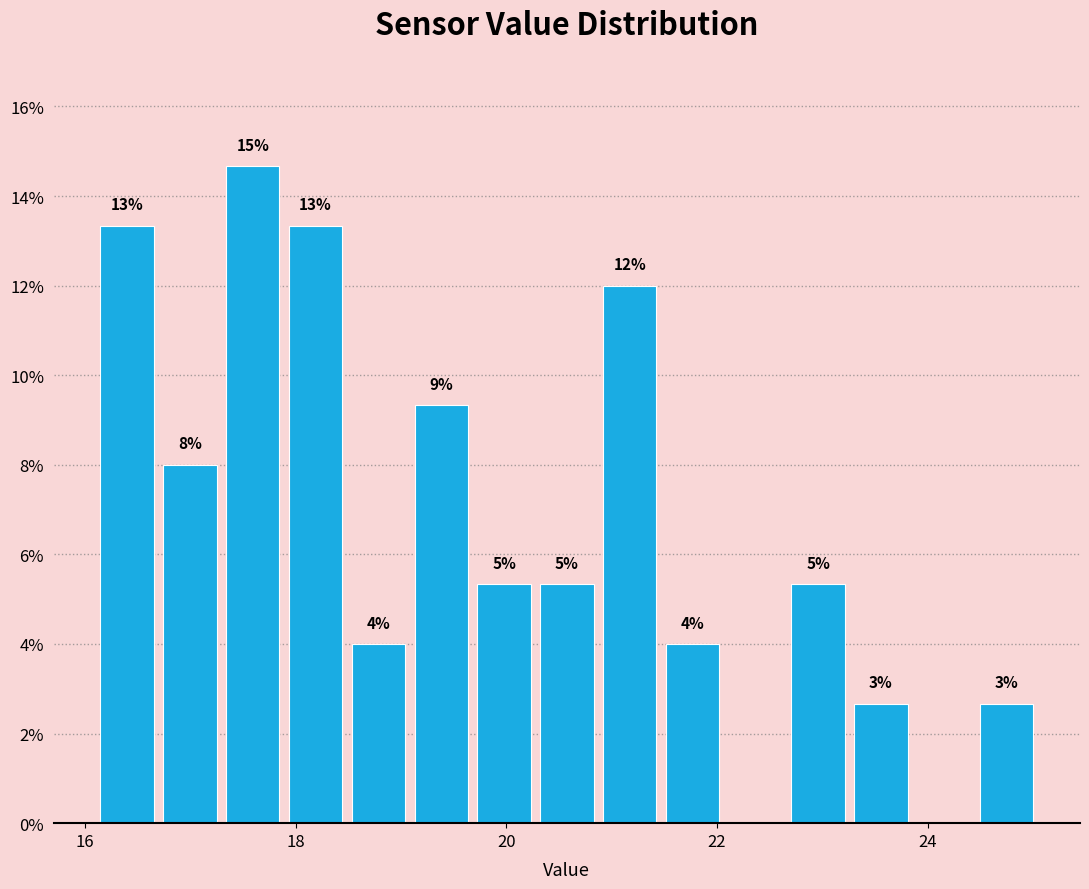

Around what value on the x-axis is the tallest bar? Give the approximate position of its centre, as read against the axis.

17.6